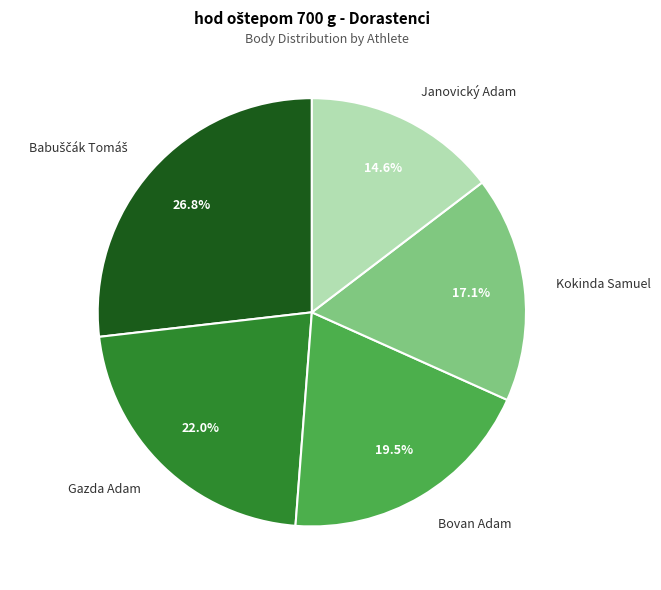

What is the total percentage of Bovan Adam and Kokinda Samuel?

36.6%